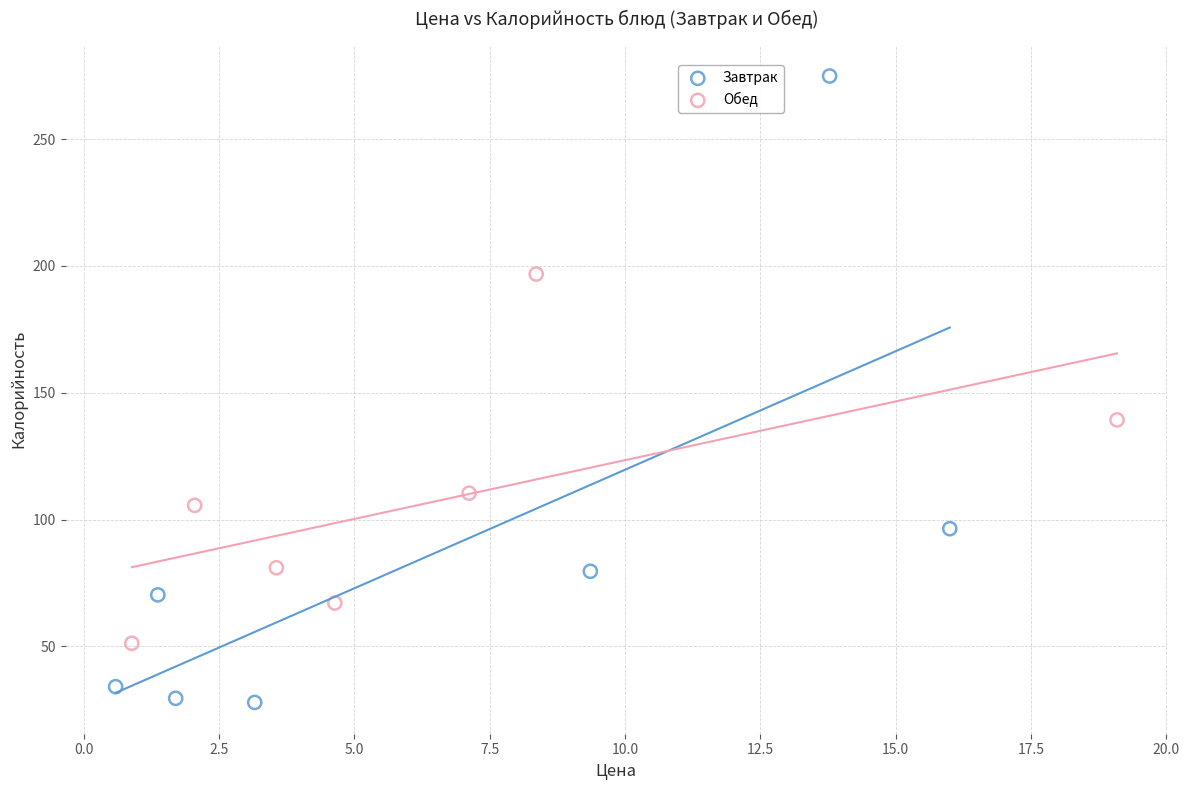

Which series reaches the minimum Y coordinate?

Завтрак